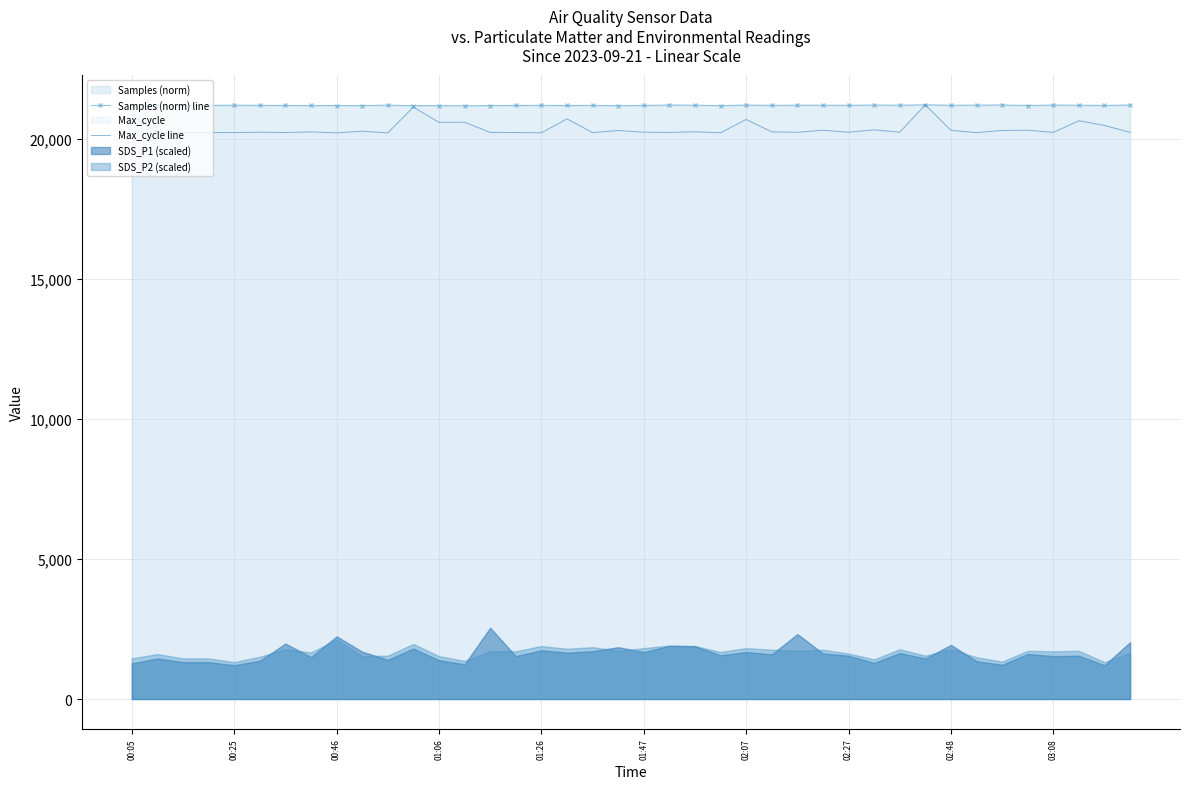

Which series has the largest range (max minus min)?

Max_cycle line